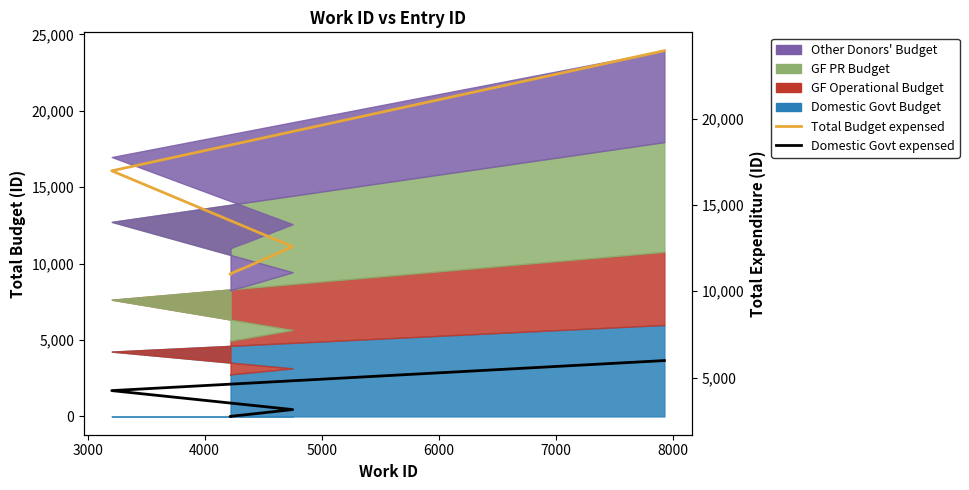

What is the value of the Total Budget expensed point at the 8th from the left?

23937.0